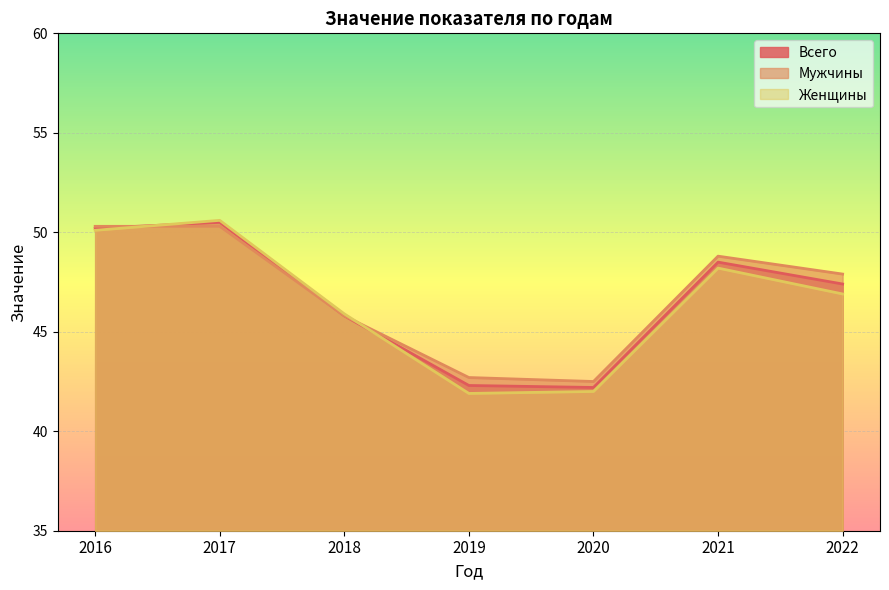

Which series changed the most between 2017 and 2022?

Женщины